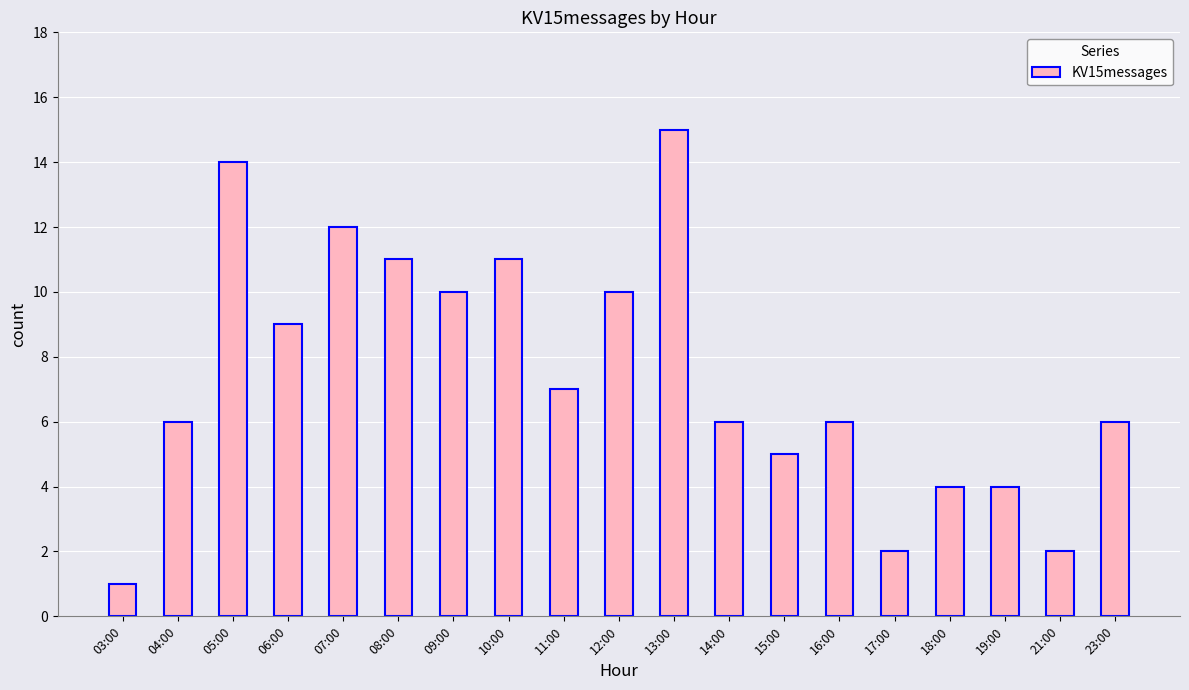

What position from the left is 10:00?

8